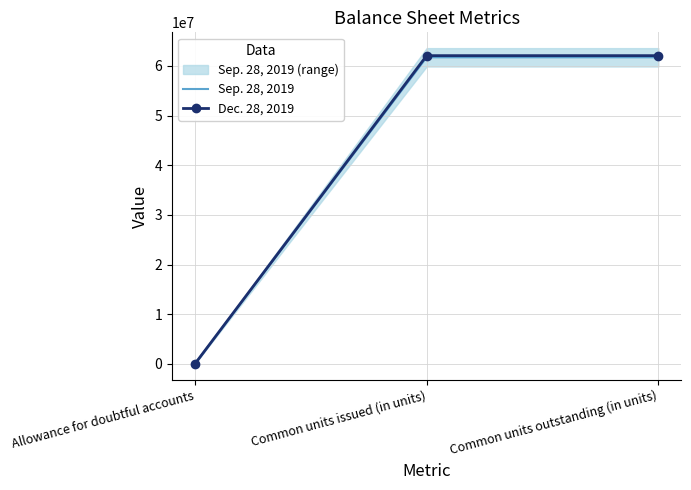

The value of Sep. 28, 2019 at Common units outstanding (in units) is 61735000. True or false?

True